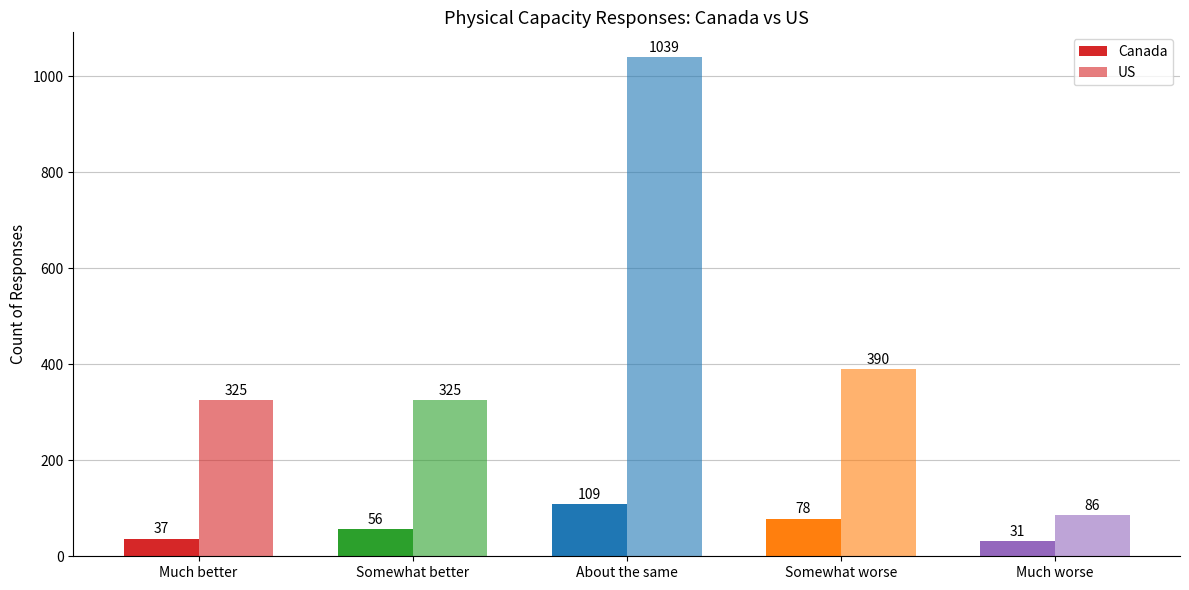

How many data points in US are less than 325?

1